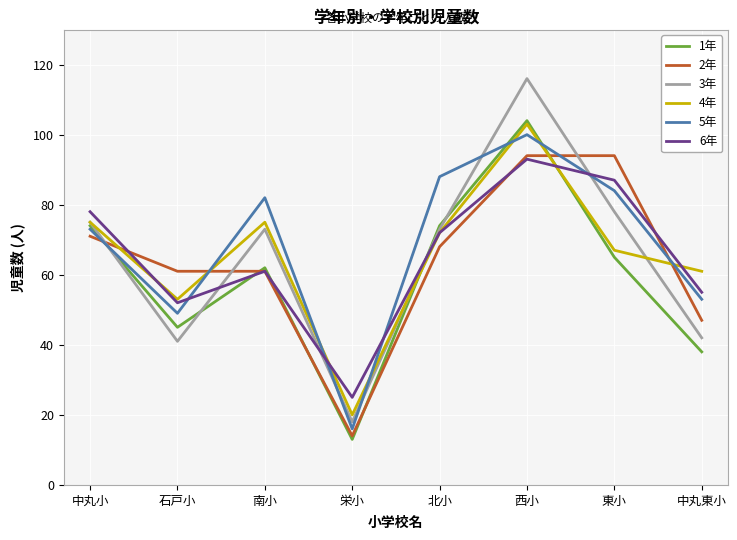

How many intersections are there between 5年 and 2年?

4